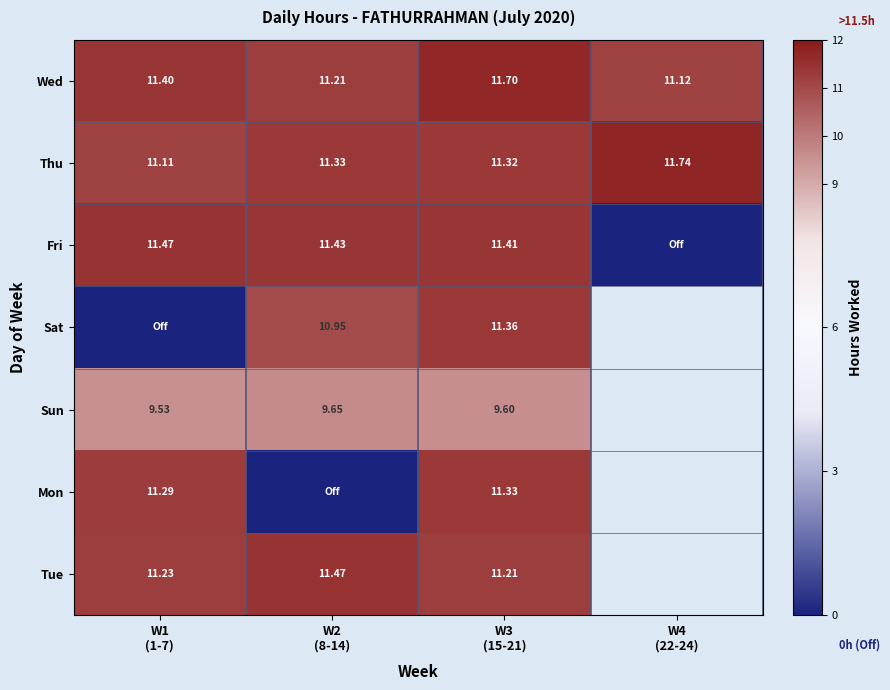

Is the value of Sun at W4 (22-24) greater than the value of Mon at W2 (8-14)?

No